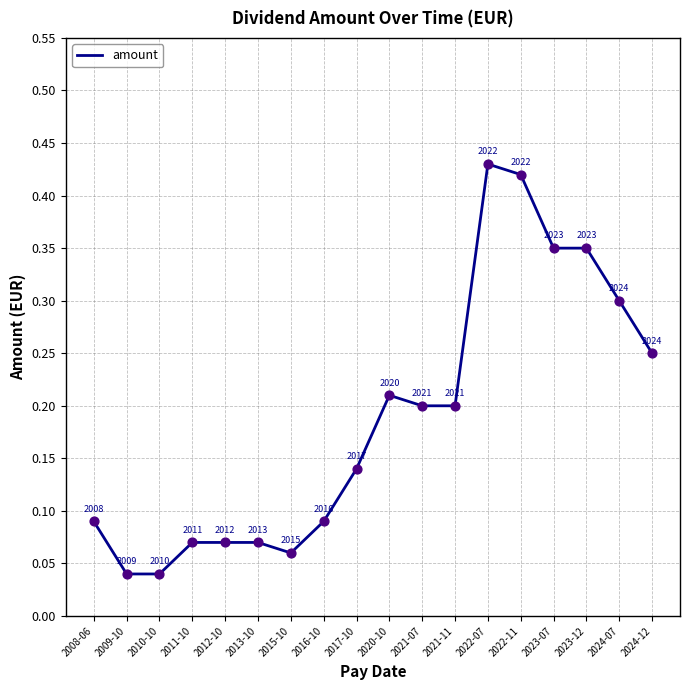

What is the change in value from 2013-10 to 2017-10?

+0.1